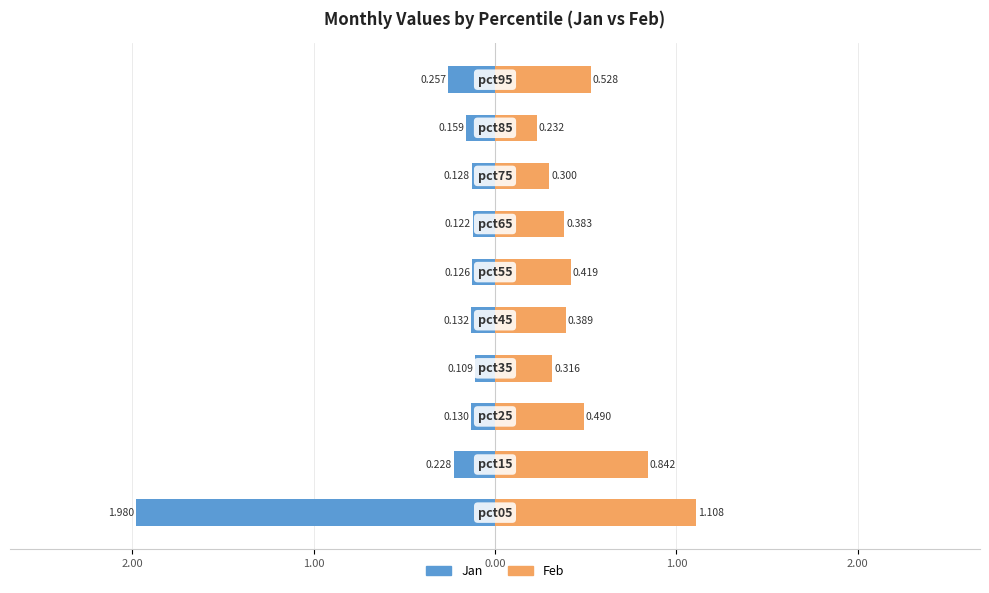

Is the value of Jan at 7 greater than the value of Feb at 3.00?

No